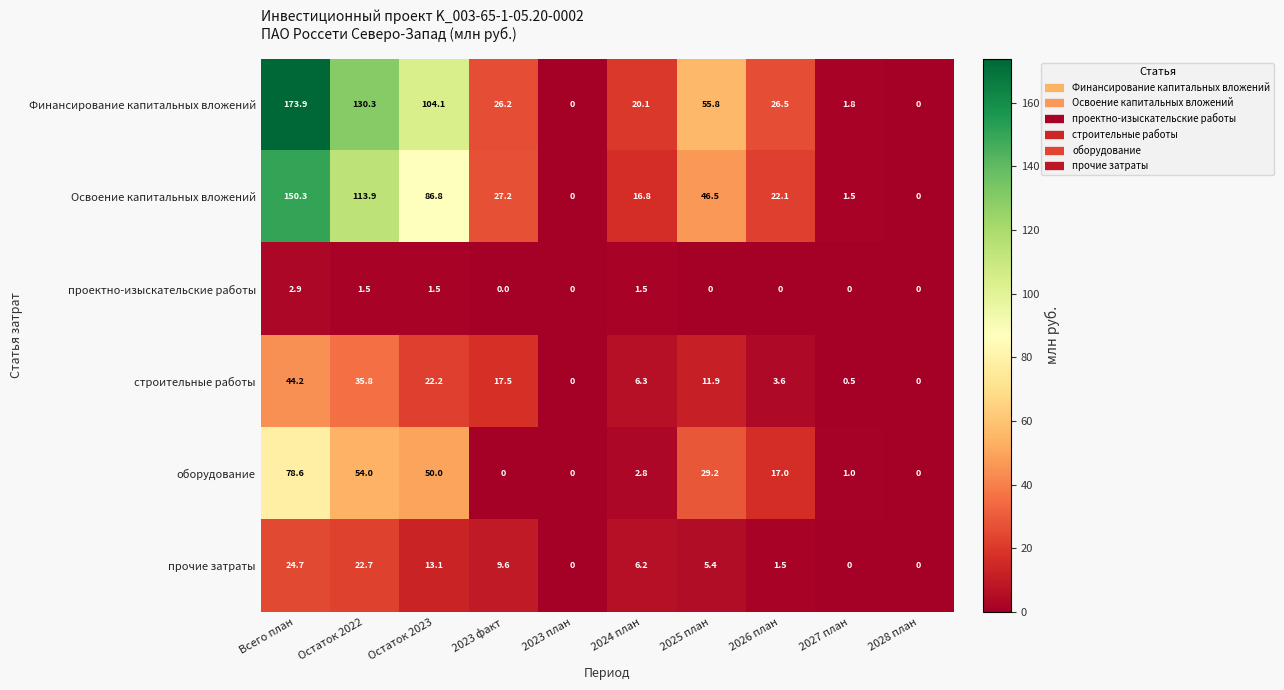

What is the sum of all проектно-изыскательские работы values?

7.4